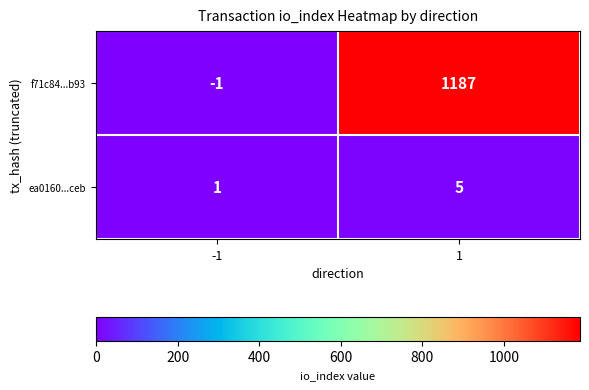

Which series has the largest range (max minus min)?

f71c84...b93